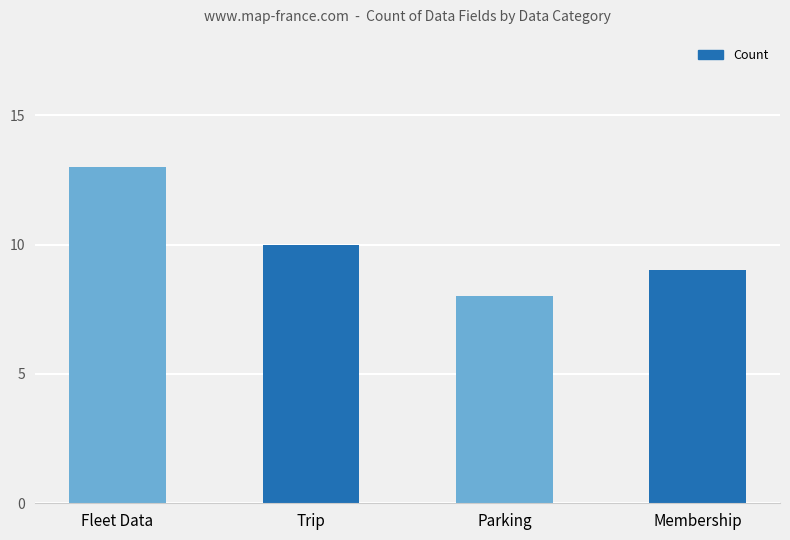

What is the label of the 4th bar from the left?

Membership